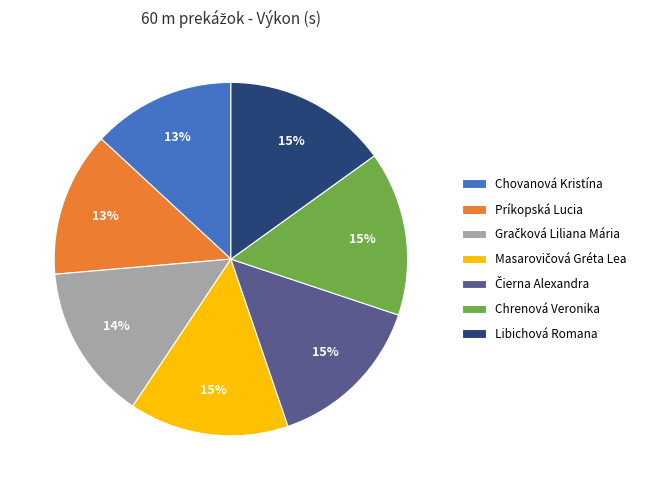

To the nearest percent, what is the average slice percentage?

14%